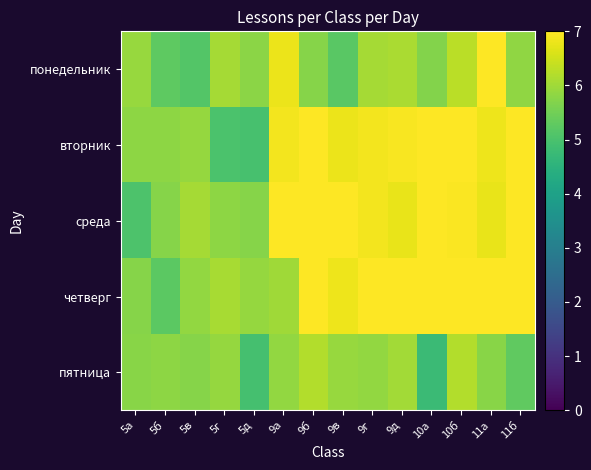

Reading left to right, what are all the values shown in this chart?

понедельник: 5а=5.9	5б=5.3	5в=5.1	5г=6.1	5д=5.8	9а=6.8	9б=5.7	9в=5.2	9г=6.1	9д=6.1	10а=5.7	10б=6.3	11а=7.0	11б=5.8
вторник: 5а=5.8	5б=5.8	5в=5.9	5г=5.0	5д=5.0	9а=6.9	9б=7.0	9в=6.8	9г=6.9	9д=6.9	10а=7.0	10б=7.0	11а=6.8	11б=7.0
среда: 5а=5.1	5б=5.7	5в=6.1	5г=5.8	5д=5.7	9а=7.0	9б=7.0	9в=7.0	9г=6.9	9д=6.8	10а=7.0	10б=7.0	11а=6.8	11б=7.0
четверг: 5а=5.7	5б=5.2	5в=5.9	5г=6.1	5д=5.9	9а=6.0	9б=7.0	9в=6.8	9г=7.0	9д=7.0	10а=7.0	10б=7.0	11а=7.0	11б=7.0
пятница: 5а=5.8	5б=5.8	5в=5.7	5г=5.9	5д=4.9	9а=5.9	9б=6.2	9в=5.9	9г=5.9	9д=6.0	10а=4.8	10б=6.2	11а=5.7	11б=5.3